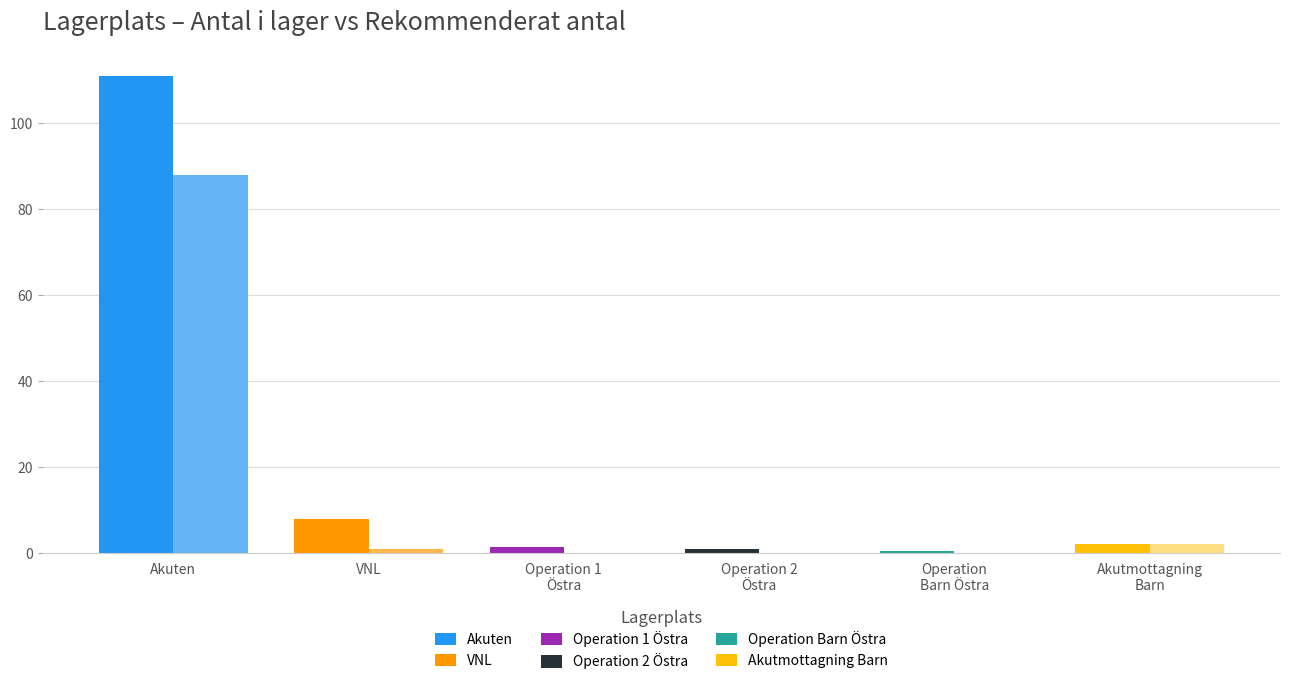

Reading left to right, list all the values displayed in this chart.

Antal i lager: Akuten=111.0	VNL=8.0	Operation 1
Östra=1.5	Operation 2
Östra=1.0	Operation
Barn Östra=0.5	Akutmottagning
Barn=2.0
Rekommenderat antal: Akuten=88.0	VNL=1.0	Operation 1
Östra=0.0	Operation 2
Östra=0.0	Operation
Barn Östra=0.0	Akutmottagning
Barn=2.0